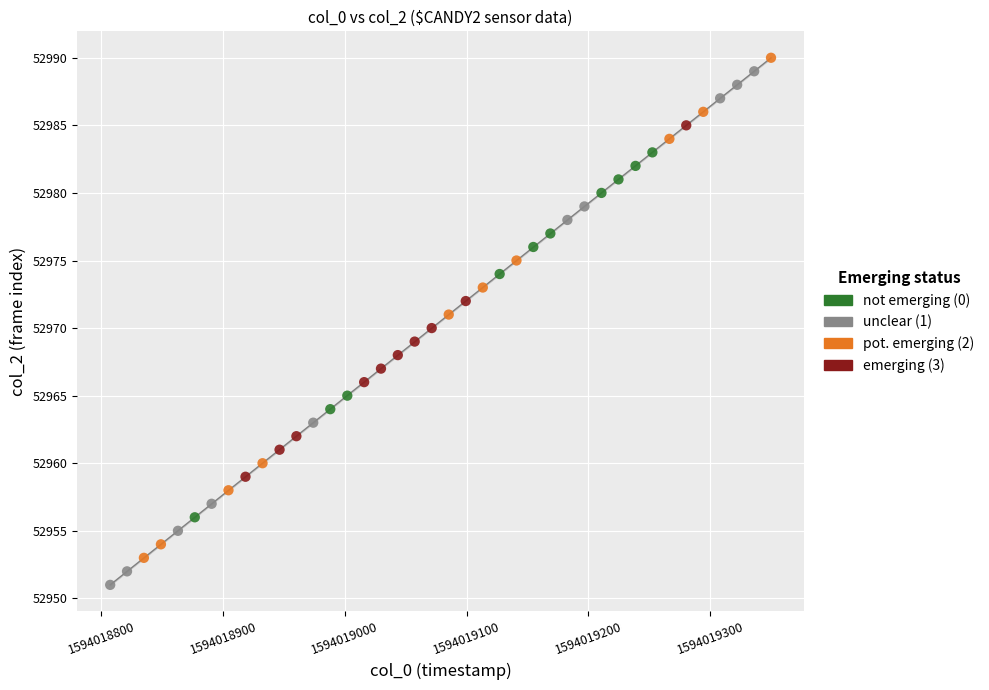

Which series has the widest spread of Y values?

unclear (1)